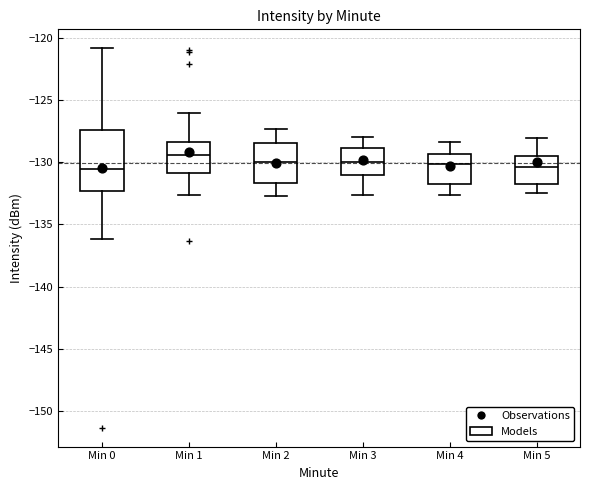

Reading left to right, transcribe this box plot: for each box, give where its median line is, the range the box spans, and where its two whiskers end, as read against the y-axis. The values are not printed on the chart, so give them approximately, as read against the axis.

Min 0: median -130.5, box -132.5 to -127.5, whiskers -136.0 to -121.0
Min 1: median -129.5, box -131.0 to -128.5, whiskers -132.5 to -126.0
Min 2: median -130.0, box -131.5 to -128.5, whiskers -132.5 to -127.5
Min 3: median -130.0, box -131.0 to -129.0, whiskers -132.5 to -128.0
Min 4: median -130.0, box -132.0 to -129.5, whiskers -132.5 to -128.5
Min 5: median -130.5, box -132.0 to -129.5, whiskers -132.5 to -128.0